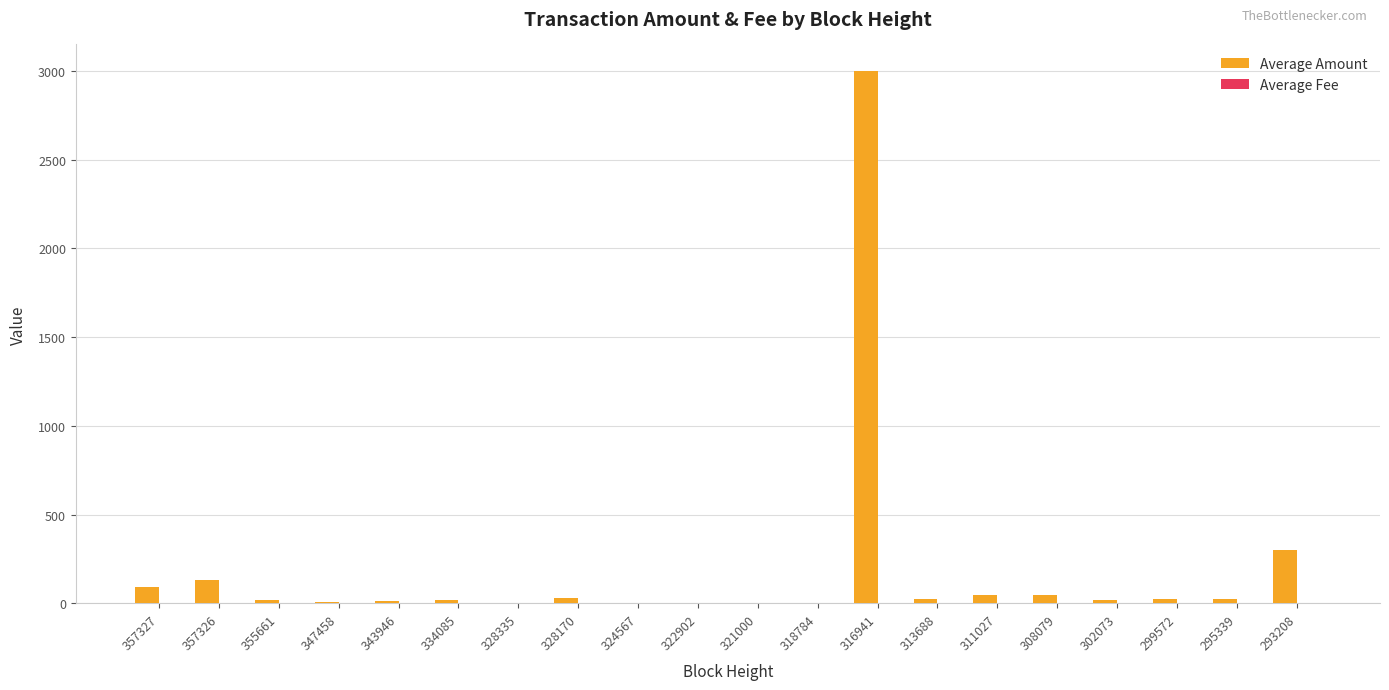

The value of Average Amount at 295339 is 21.5. True or false?

True